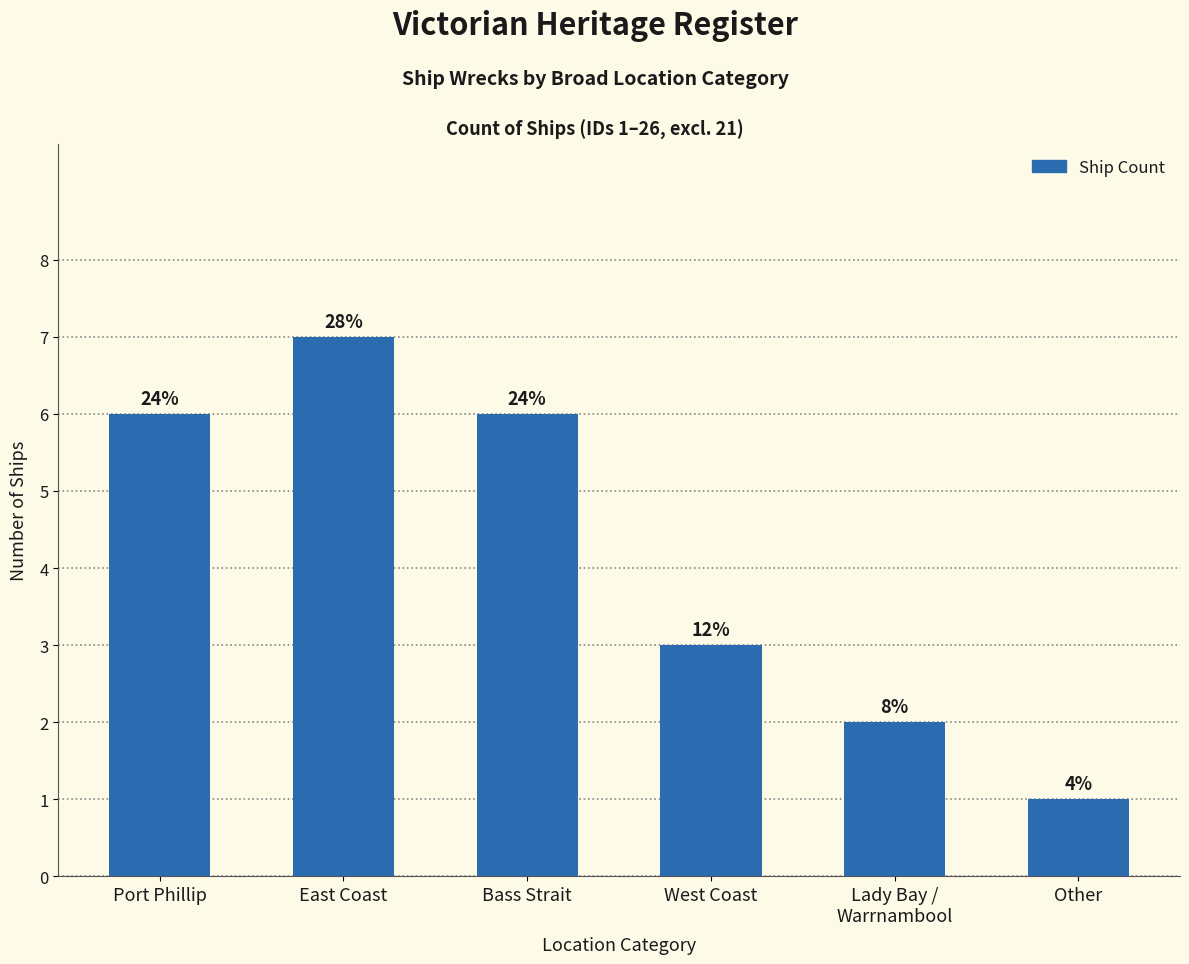

What is the ratio of the value at Port Phillip to the value at Other?

6.0